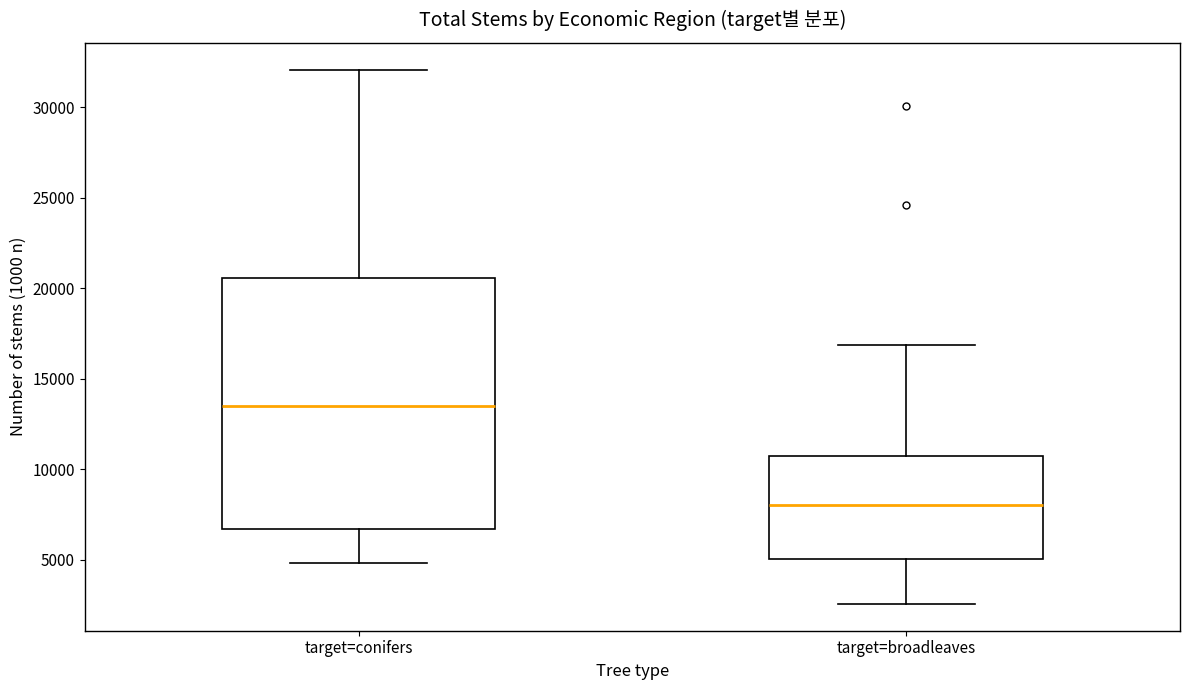

Reading left to right, read every box against the y-axis: the position of its median line, the range the box covers, and the ends of its whiskers. The values are not printed on the chart, so give them approximately, as read against the axis.

target=conifers: median 13500, box 6500 to 20500, whiskers 5000 to 32000
target=broadleaves: median 8000, box 5000 to 10500, whiskers 2500 to 17000